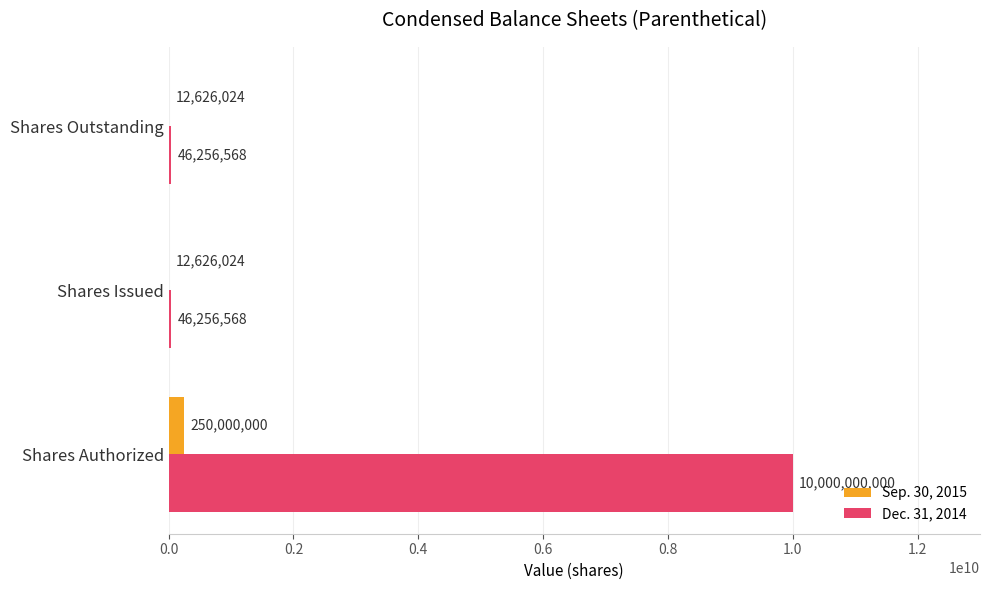

Read the Dec. 31, 2014 value at Shares Outstanding, to the nearest 10.

46256570